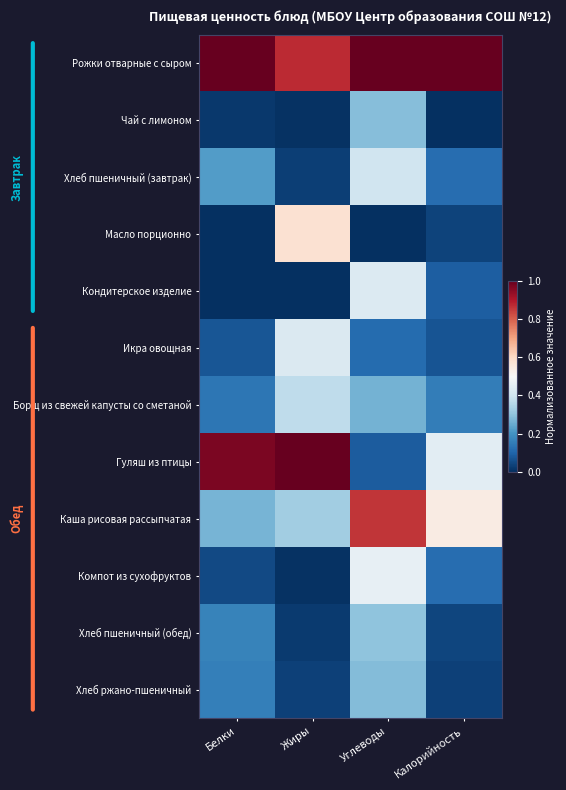

What is the total value across all series at Белки?

3.1